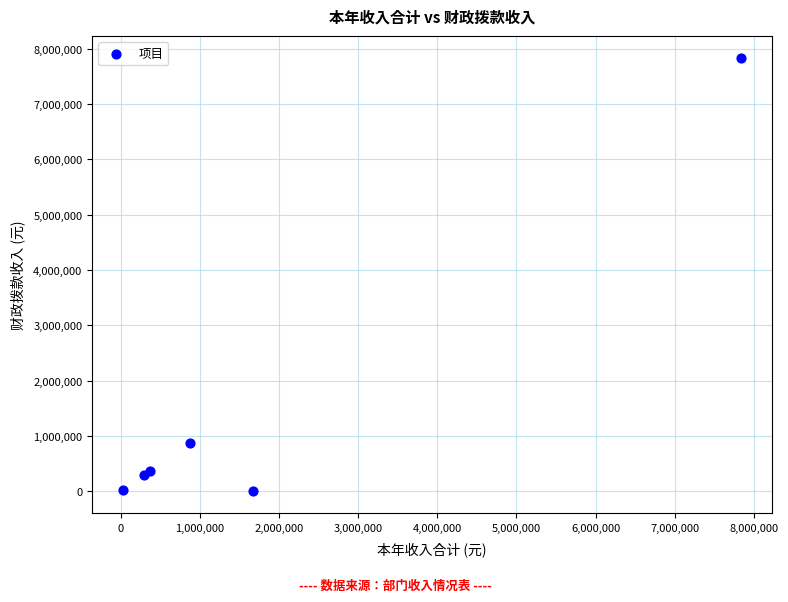

What Y value in the scatter plot is closest to 3918704?

875248.0